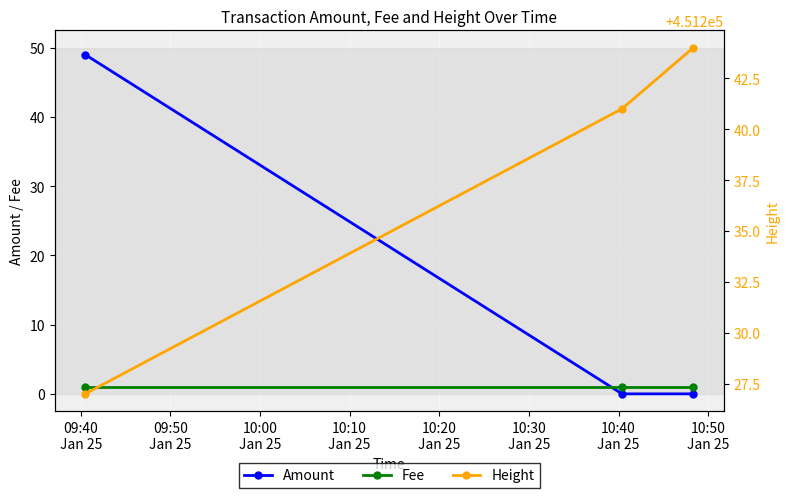

At how many categories does at least one series exceed 398847?

3